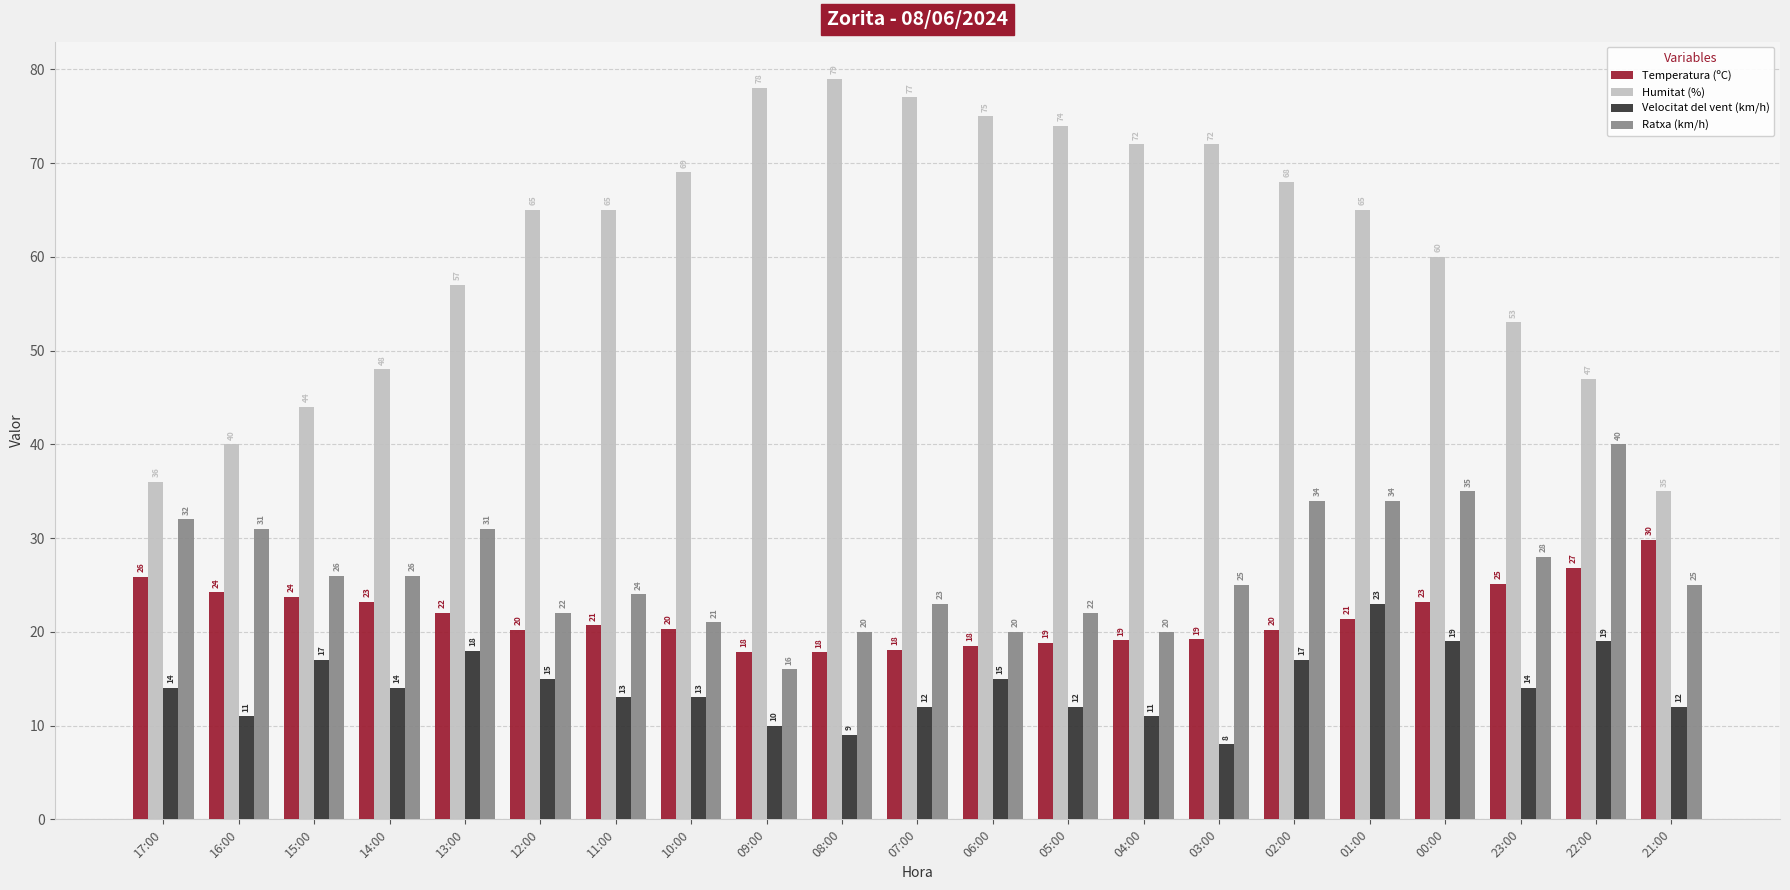

How many distinct data groups are displayed?

4